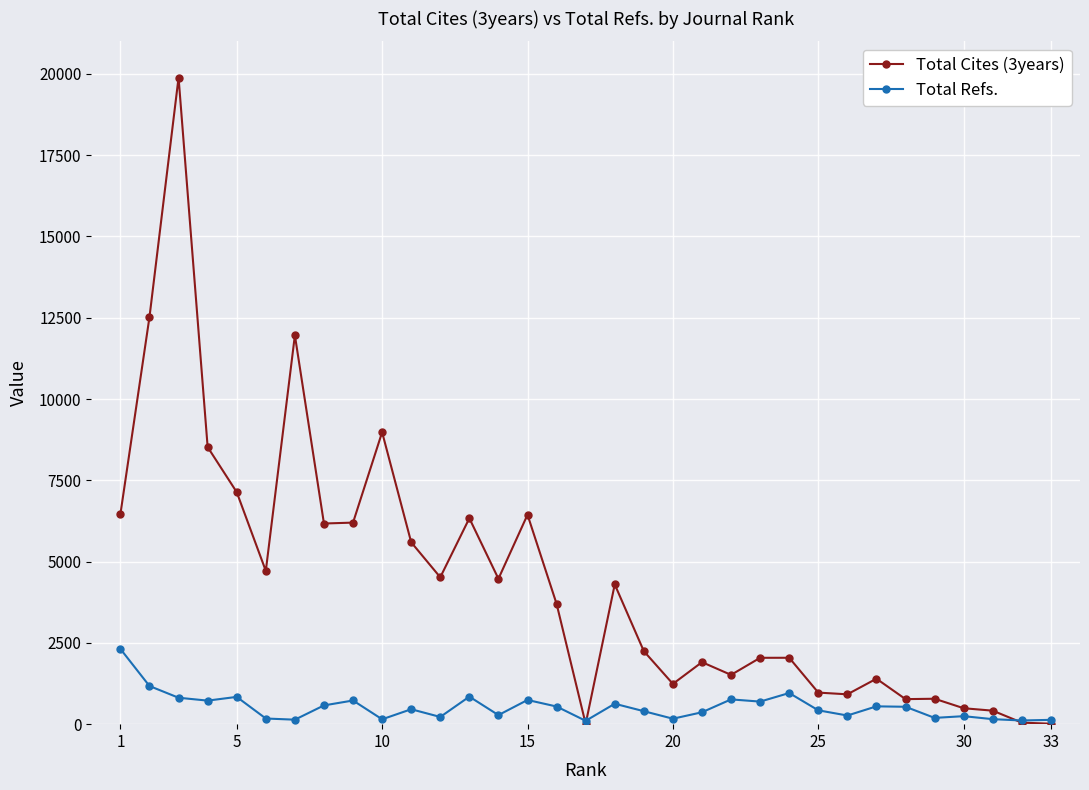

How many distinct data groups are displayed?

2